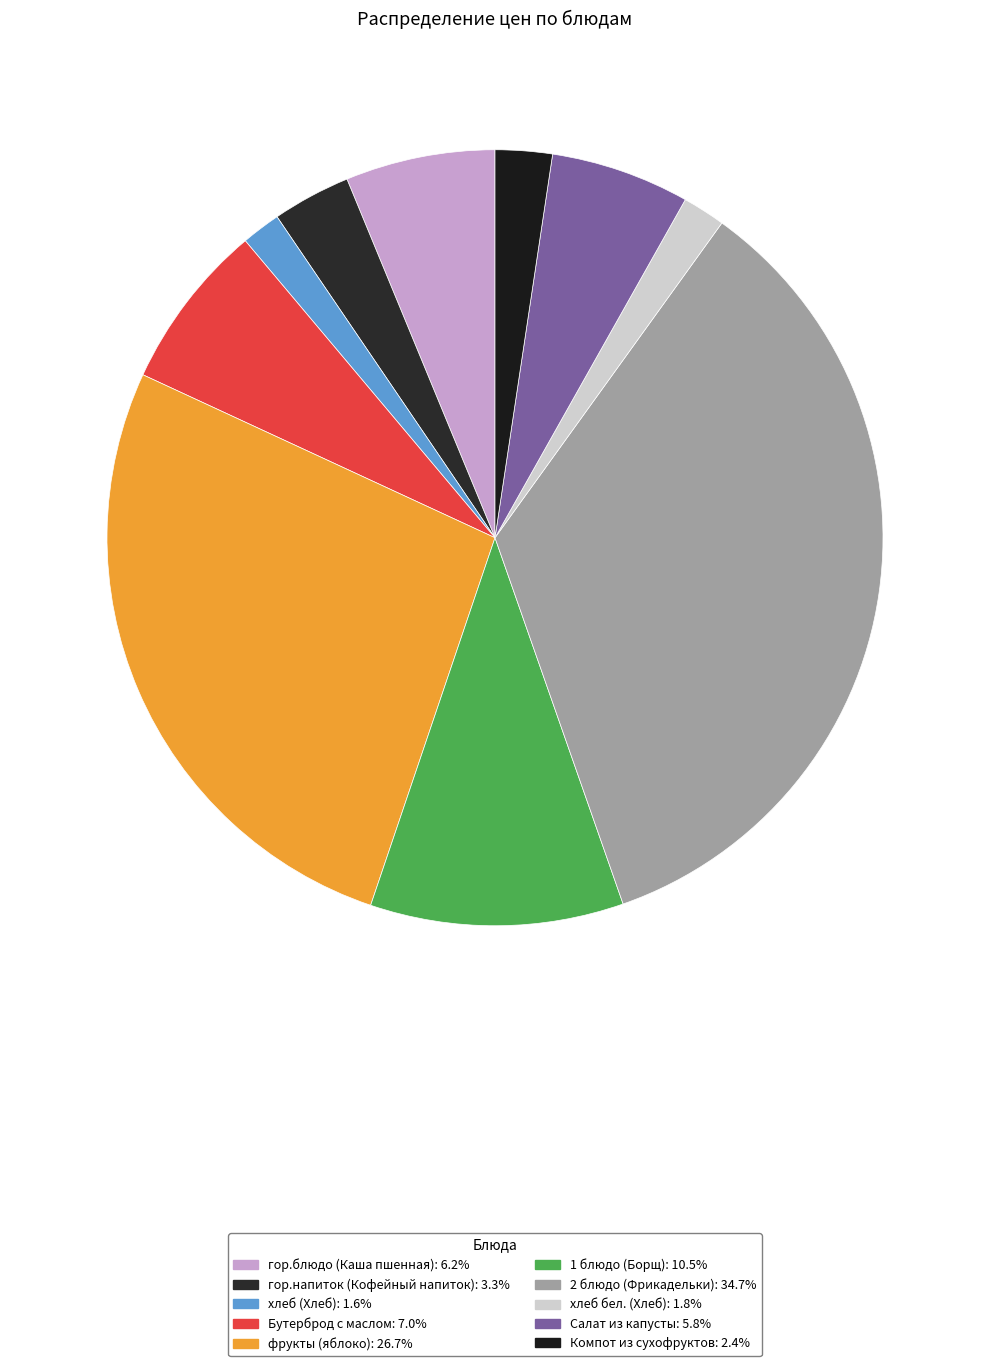

What is the smallest slice in the pie chart?

хлеб (Хлеб)